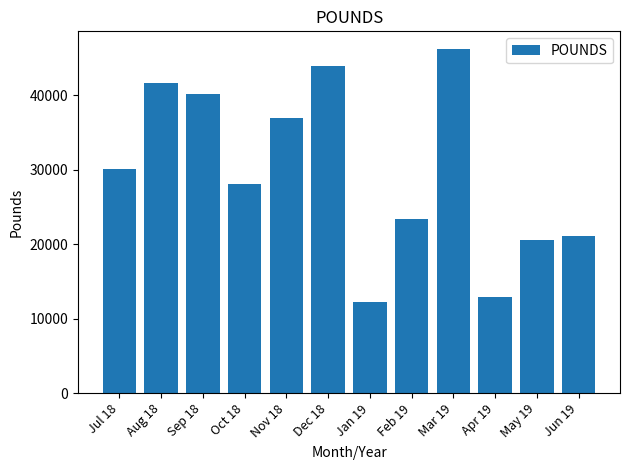

True or false: the data shows 65631 at Dec 18.

False